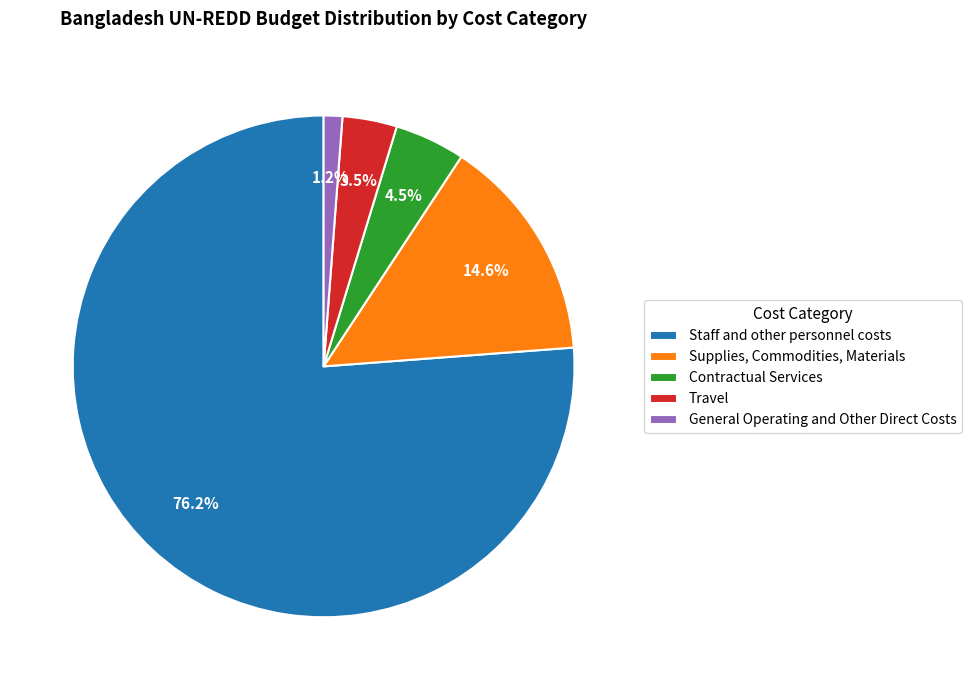

Which category accounts for the majority?

Staff and other personnel costs